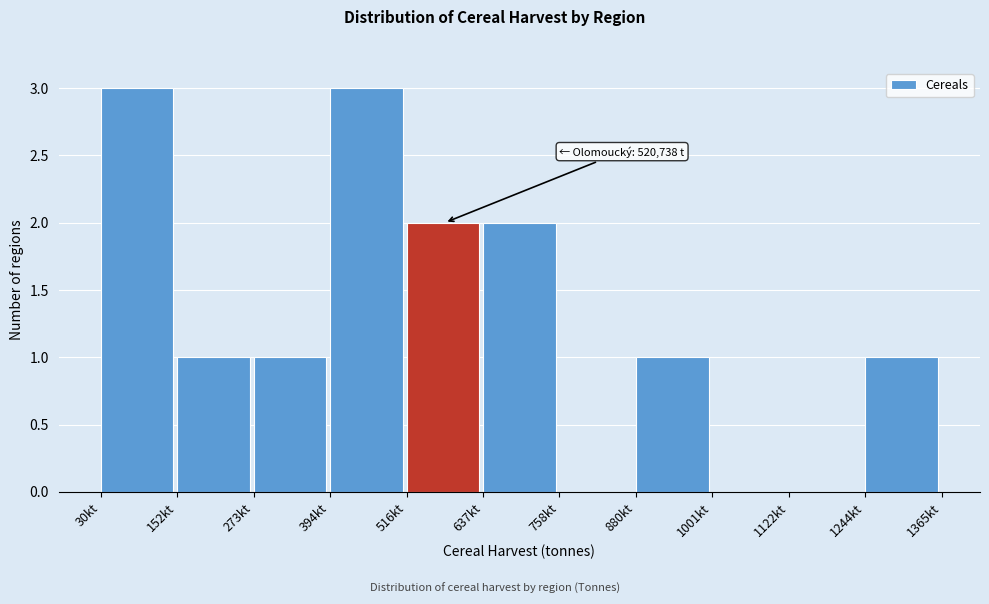

Reading right to left, transcribe all the data shown in this chart.

1244kt=1	1122kt=0	1001kt=0	880kt=1	758kt=0	637kt=2	516kt=2	394kt=3	273kt=1	152kt=1	30kt=3